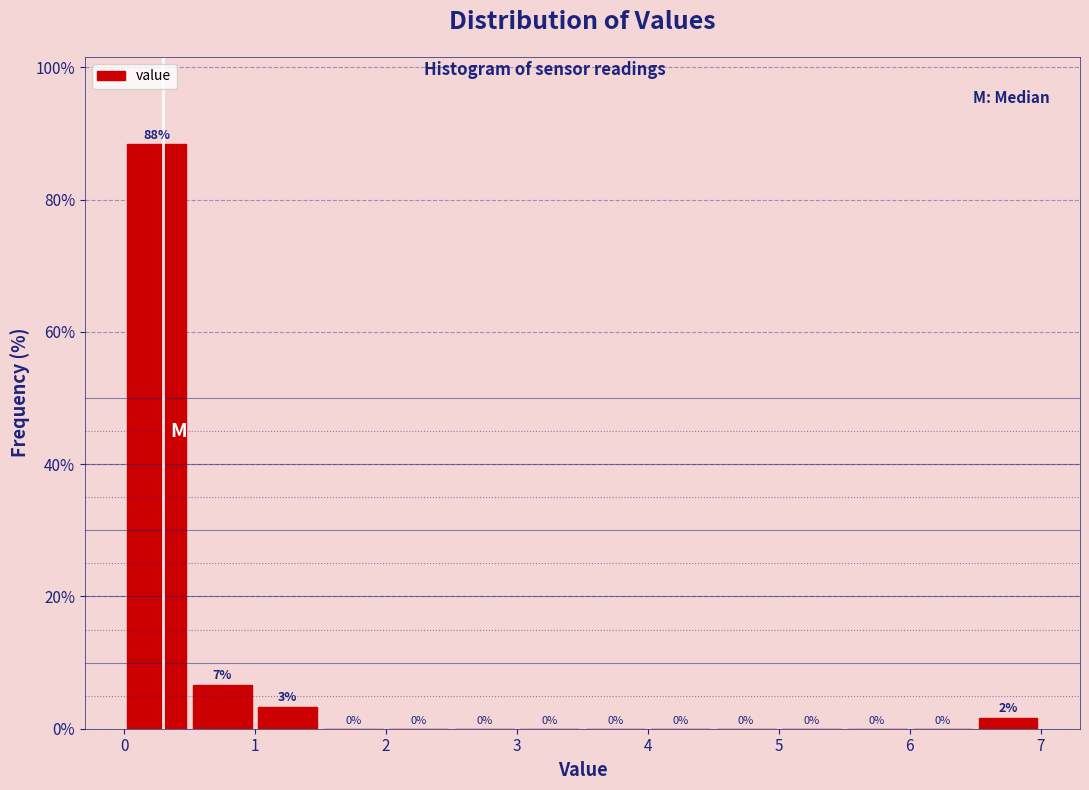

Which range on the x-axis has the tallest bar?

0.0 to 0.5